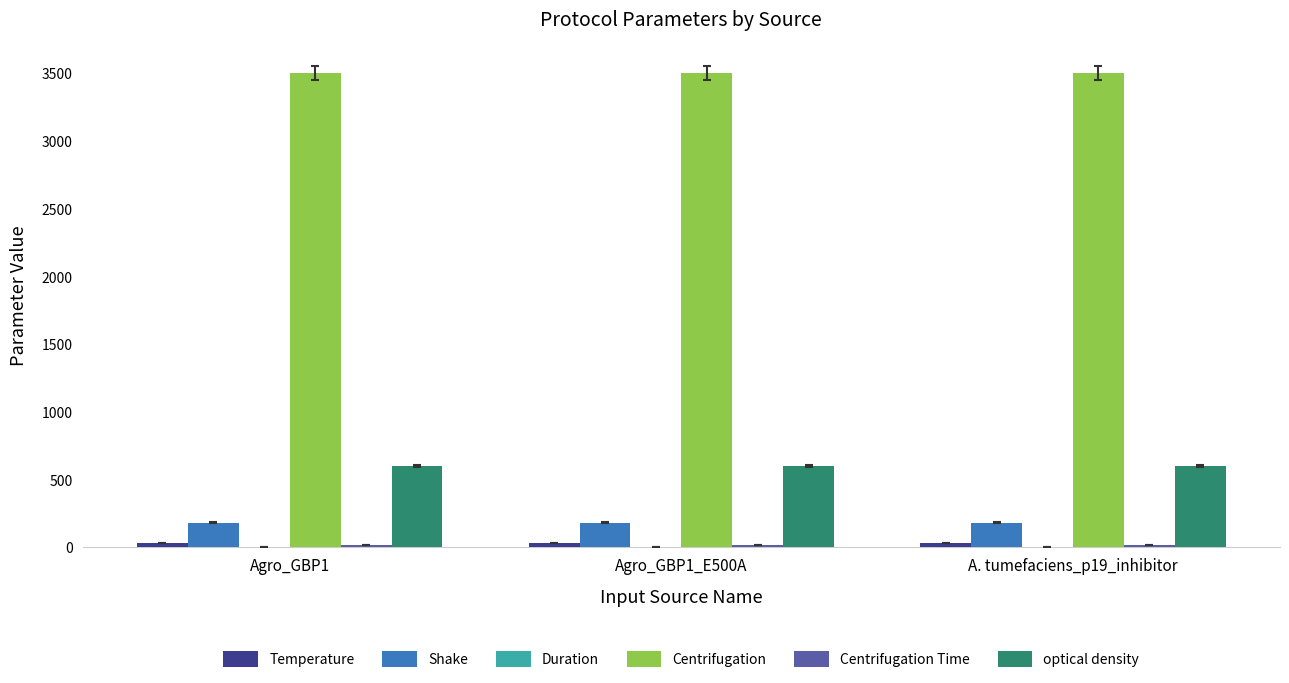

Count the number of data series in this chart.

6